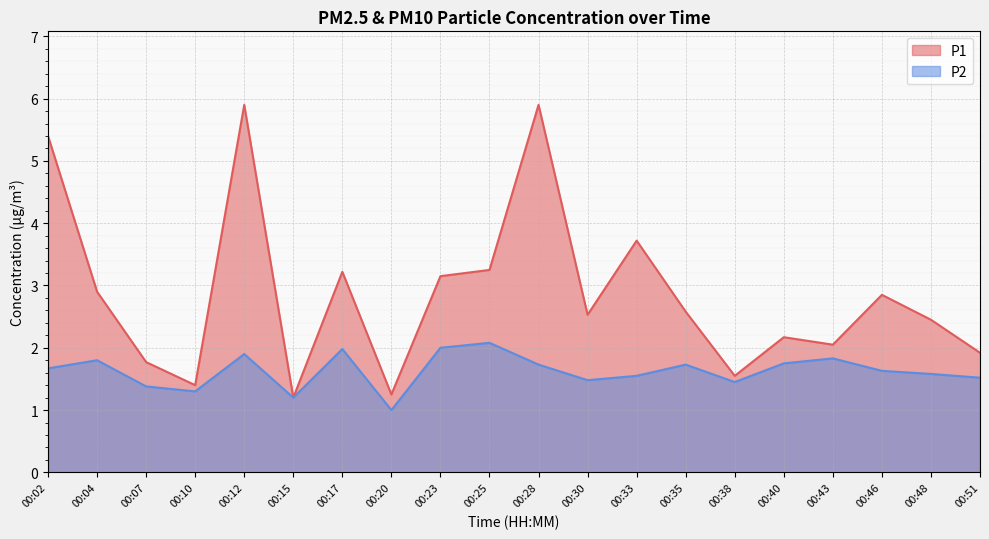

What is the sum of the P2 values at 00:51 and 00:02?

3.2